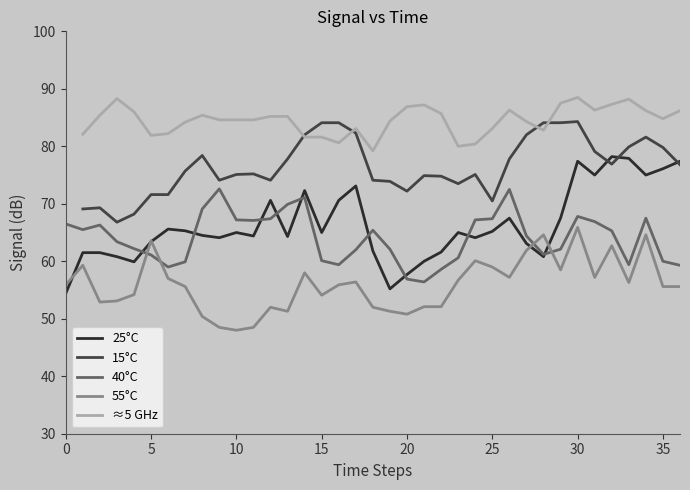

True or false: 40°C and 15°C intersect in this chart.

False